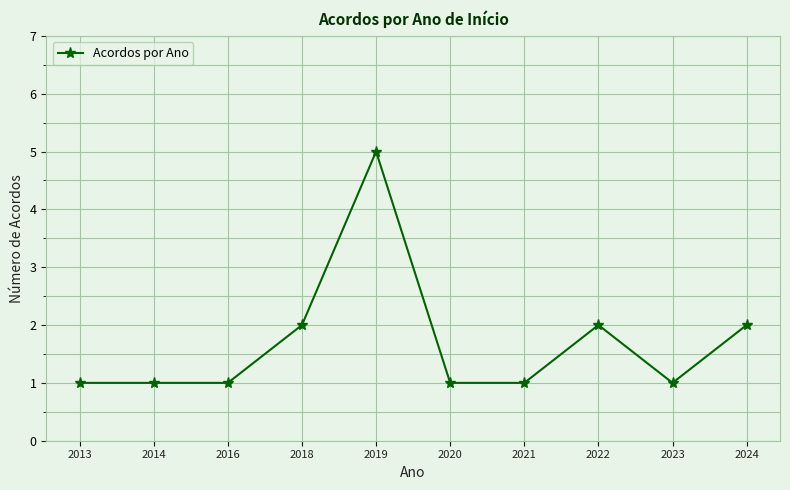

What is the minimum value shown in the chart?

1